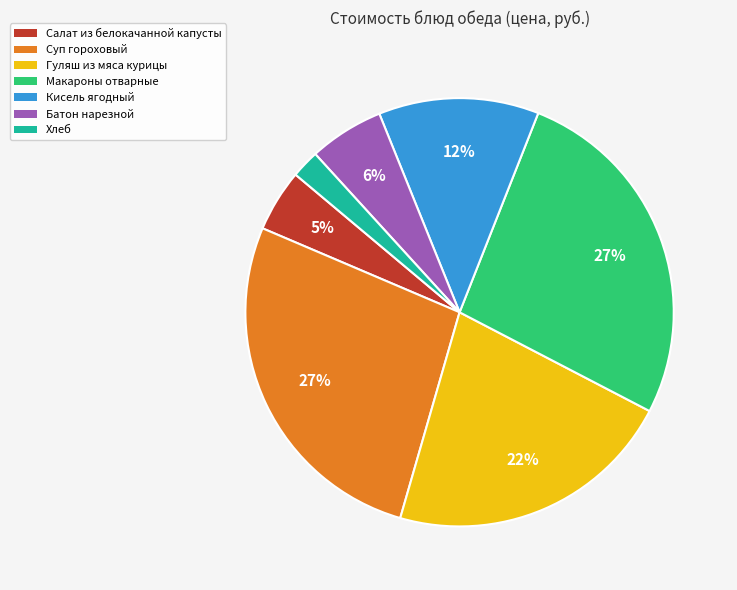

Combined, do Суп гороховый and Хлеб account for over 50%?

No